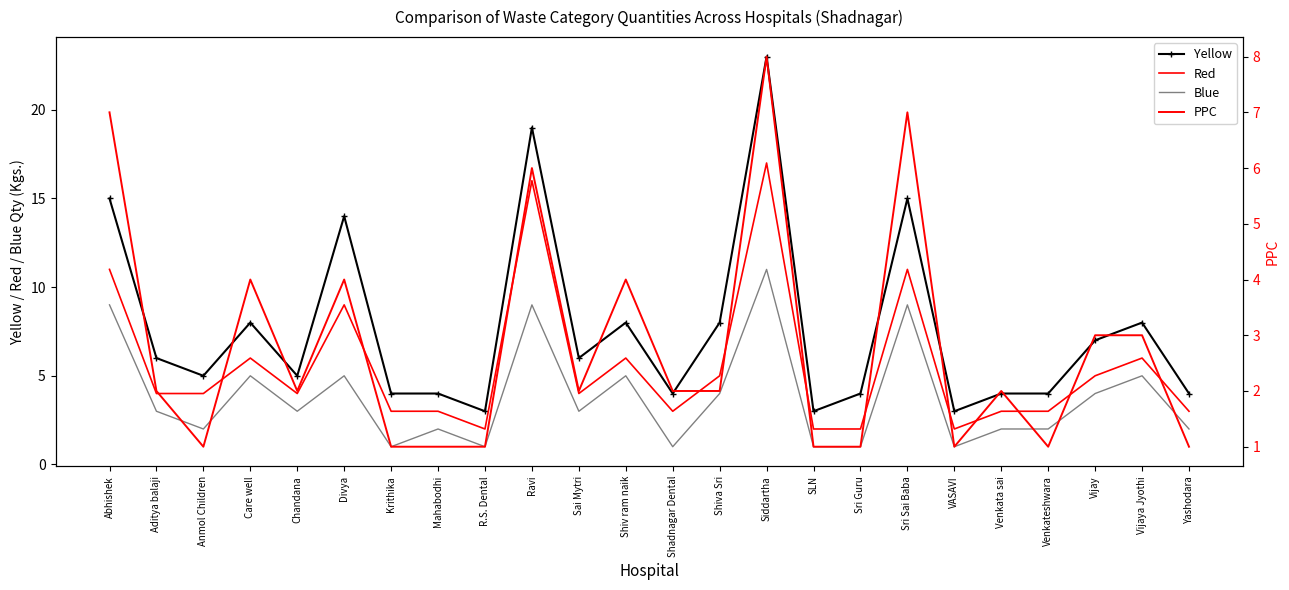

Which category has the highest value in the PPC series?

Siddartha